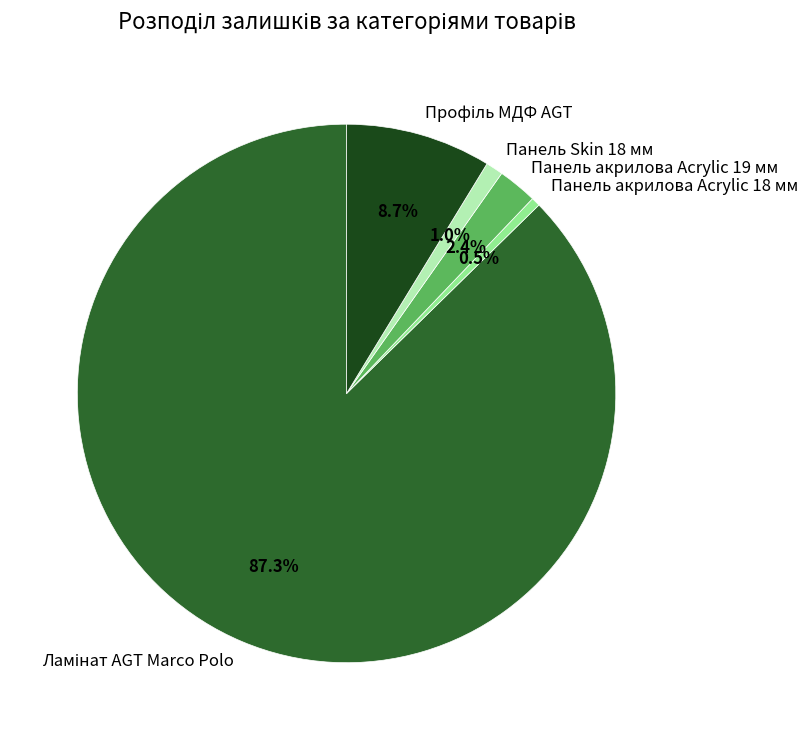

Between Панель акрилова Acrylic 19 мм and Панель Skin 18 мм, which is larger?

Панель акрилова Acrylic 19 мм